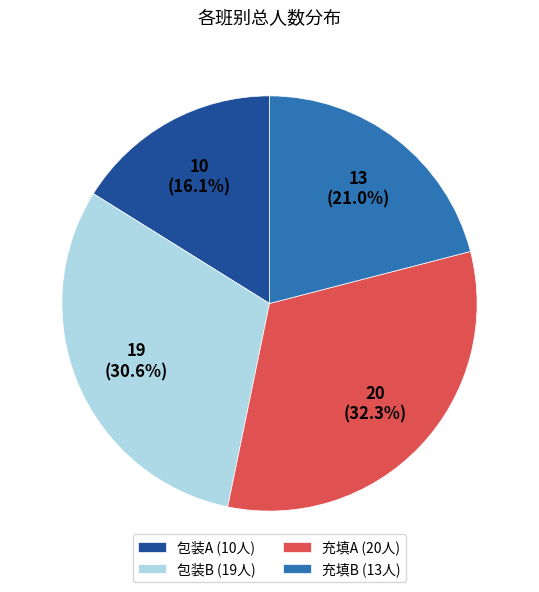

What is the ratio of the value at 包装B (19人) to the value at 包装A (10人)?

1.9